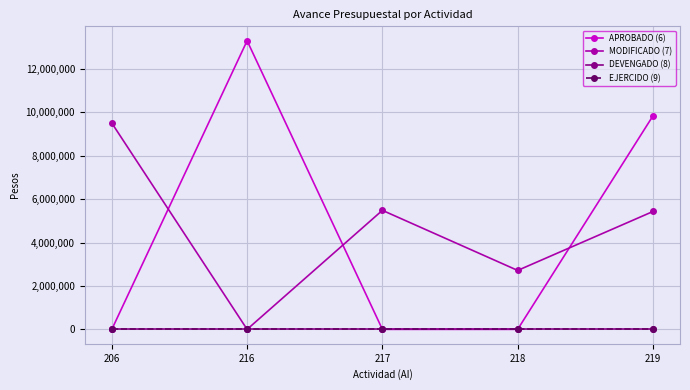

Reading left to right, list all the values displayed in this chart.

APROBADO (6): 206=0	216=13303560	217=0	218=0	219=9840000
MODIFICADO (7): 206=9507771	216=0	217=5486271	218=2716506	219=5433012
DEVENGADO (8): 206=0	216=0	217=0	218=0	219=0
EJERCIDO (9): 206=0	216=0	217=0	218=0	219=0